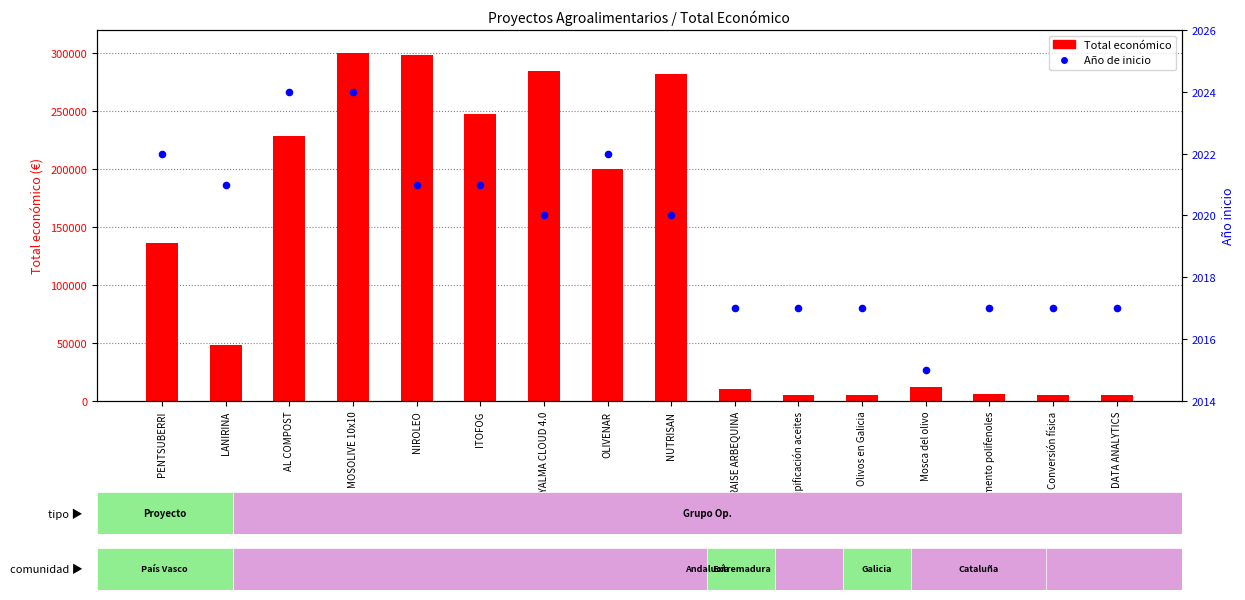

Which series reaches the maximum Y coordinate?

Total económico